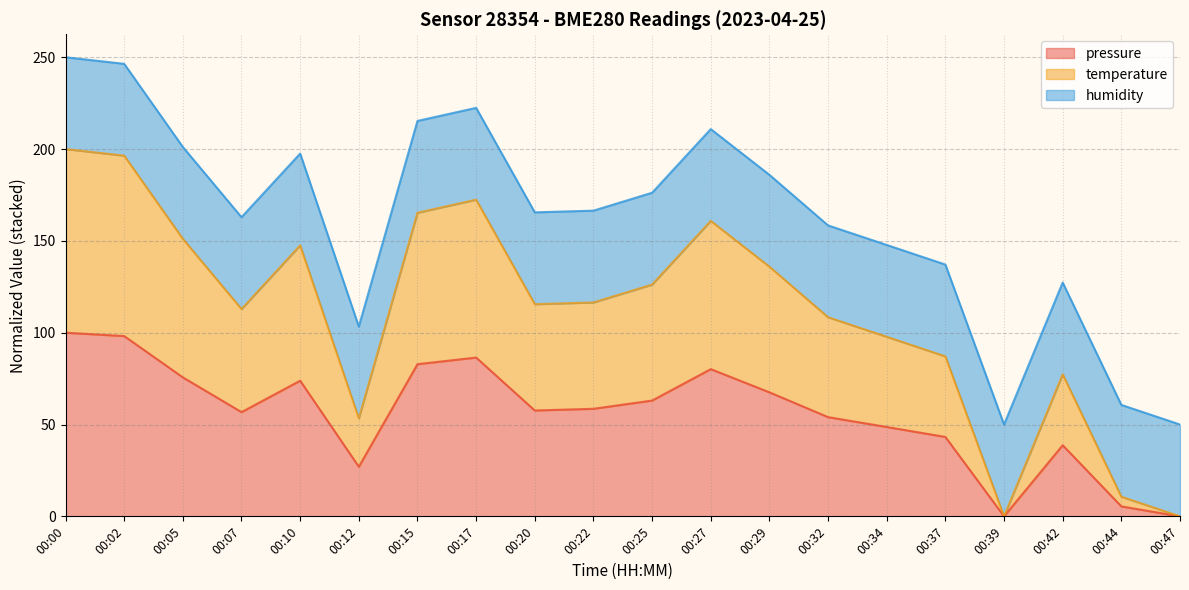

The pressure series shows 98.2 at 00:02. True or false?

True